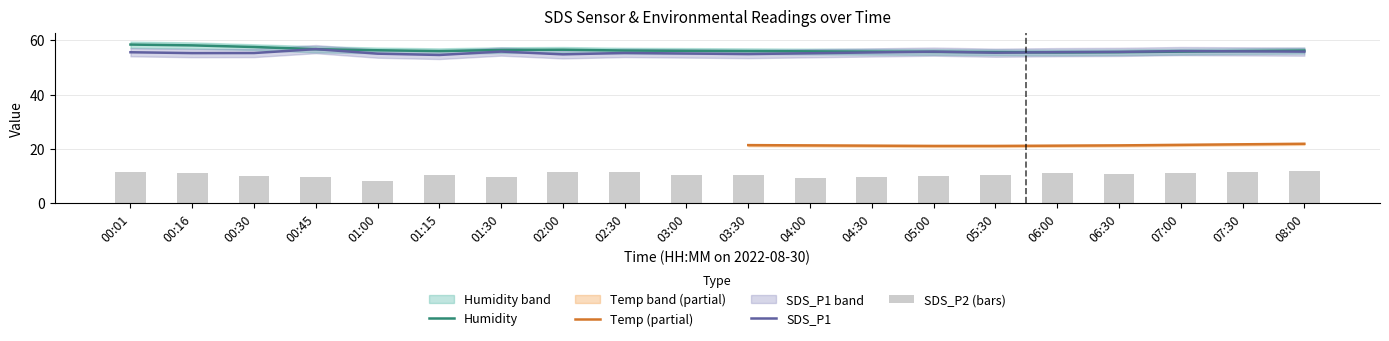

Read the SDS_P2 value at 07:00.

11.2